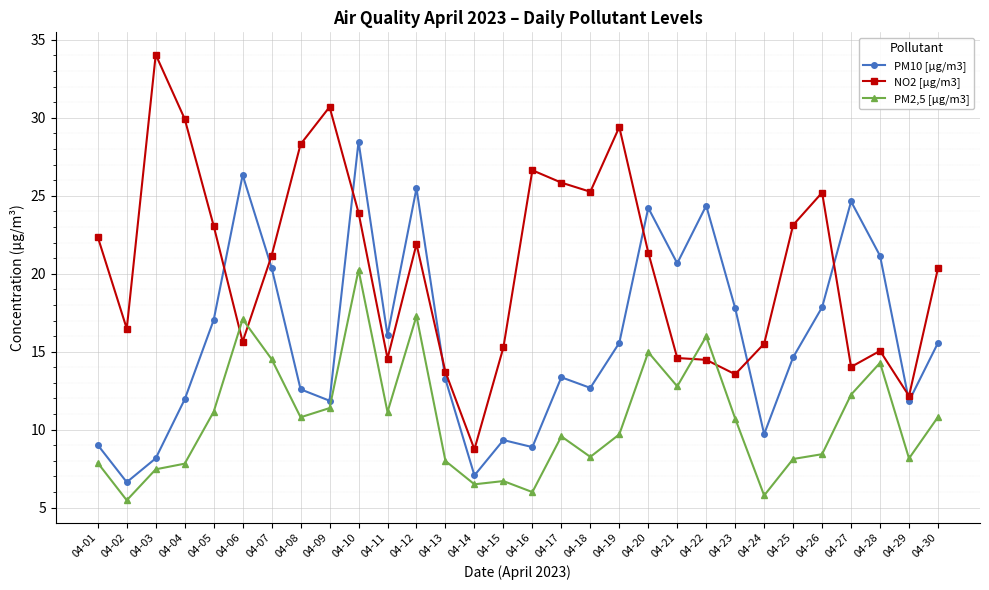

What are all the series names shown in the legend?

PM10 [µg/m3], NO2 [µg/m3], PM2,5 [µg/m3]